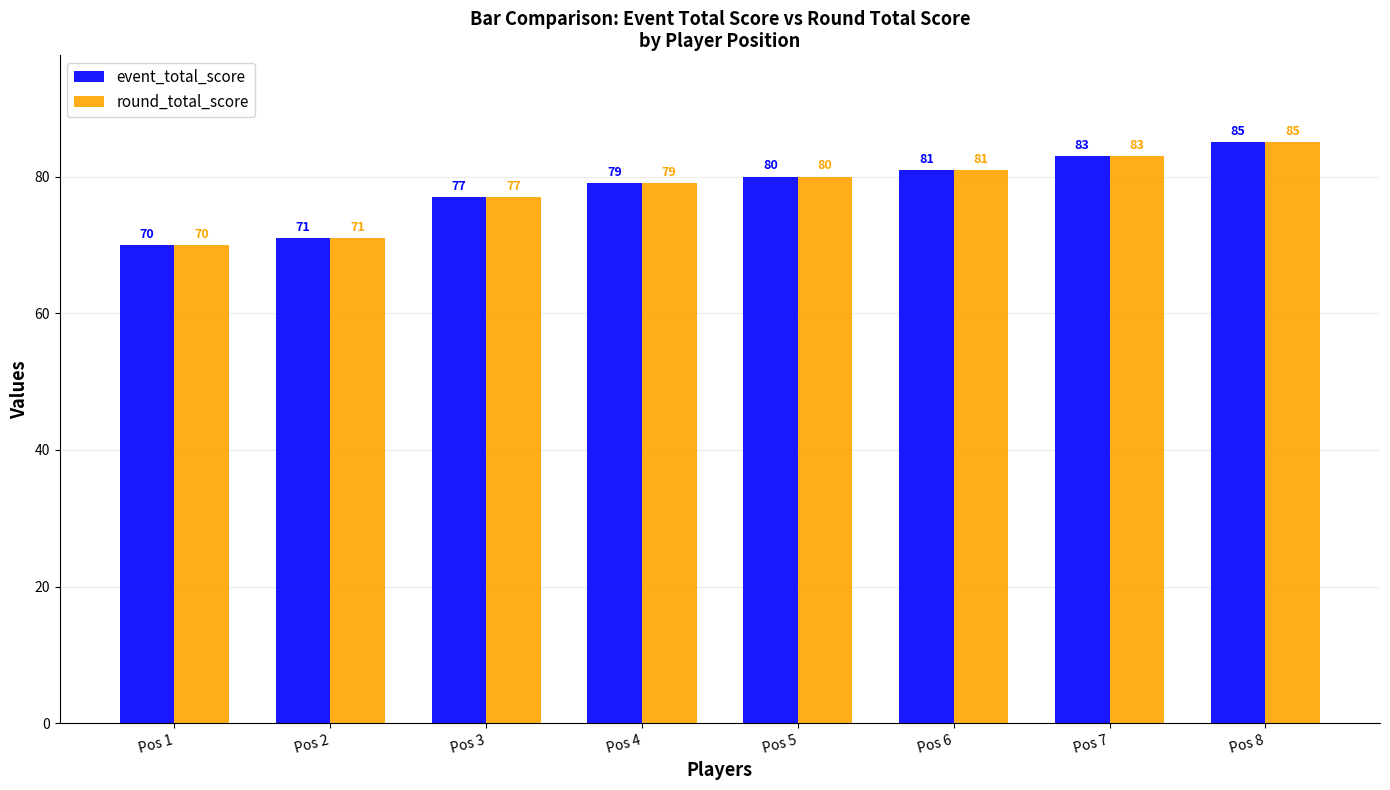

How many values in the round_total_score series are below 80?

4